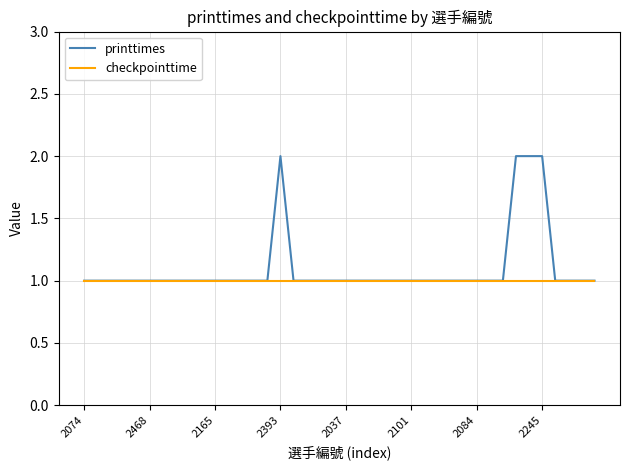

Which series has the largest range (max minus min)?

printtimes